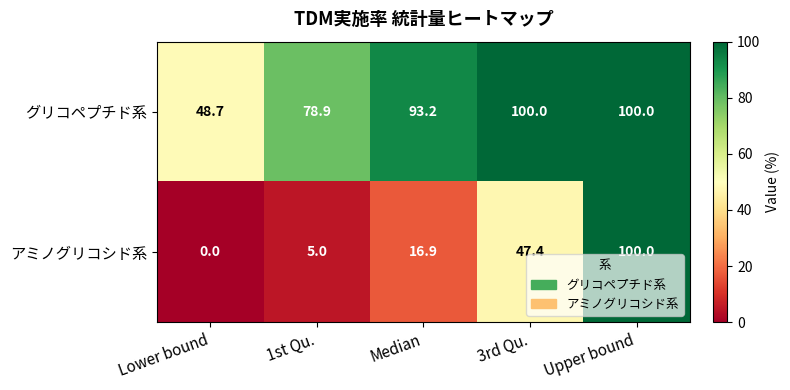

At how many categories does at least one series exceed 76?

4